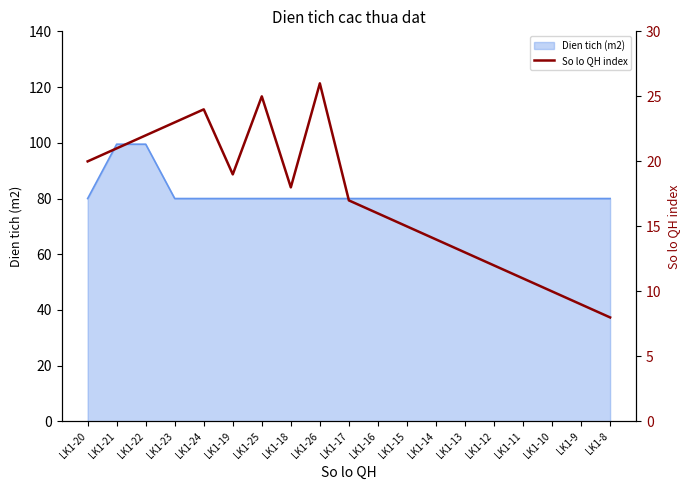

How many interior local peaks (higher than both neighbors) does the data have?

3